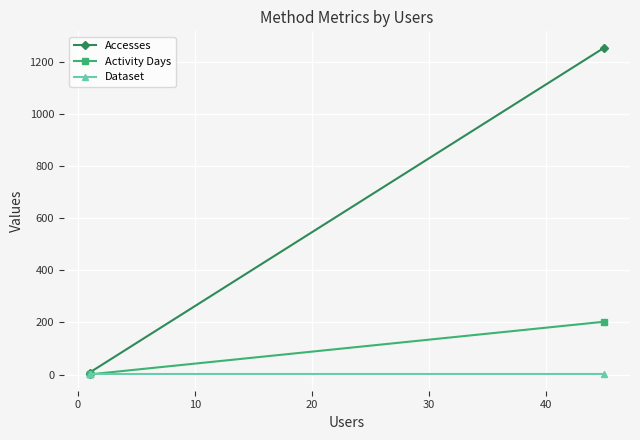

Rank the series by their average value, from lowest to highest.

Dataset, Activity Days, Accesses